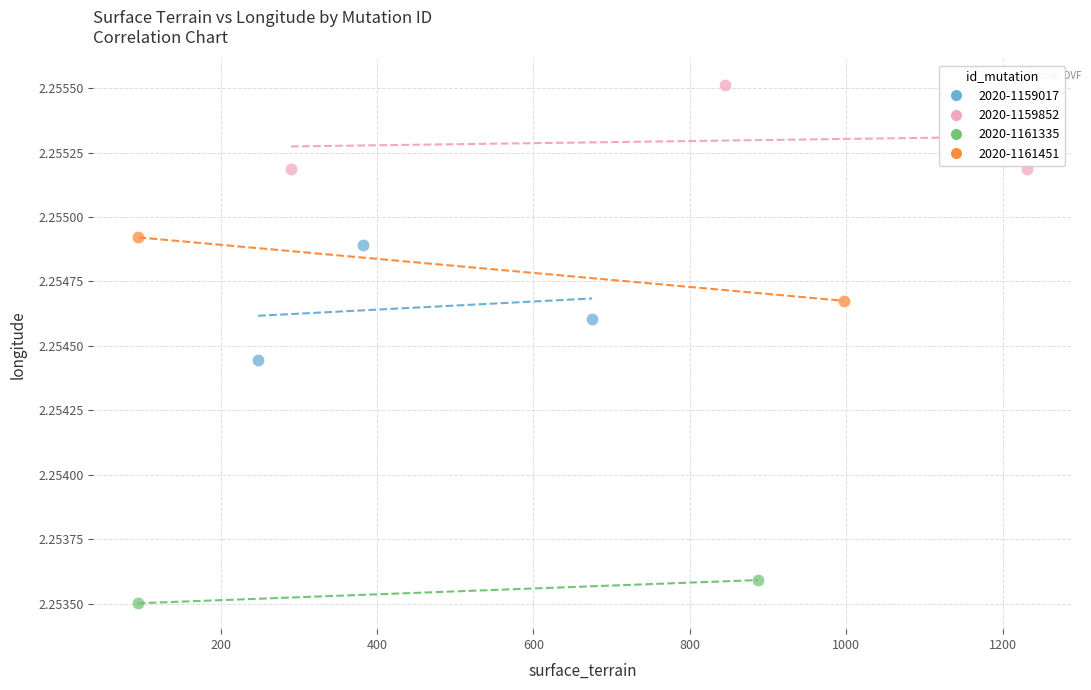

Which series has the widest spread of Y values?

2020-1159017